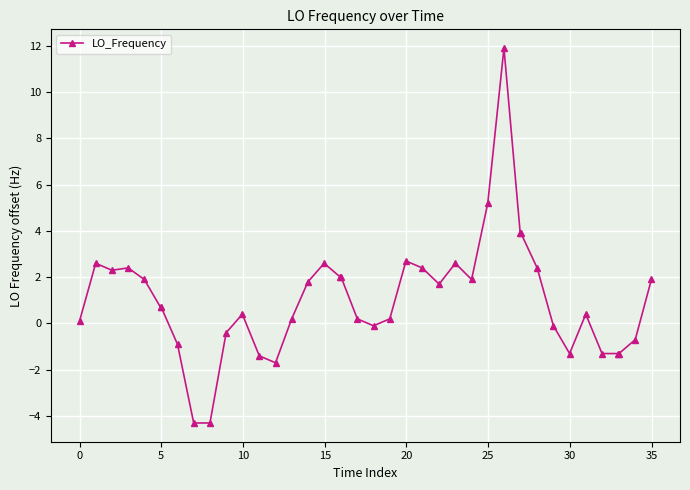

How many values are below 0?

13